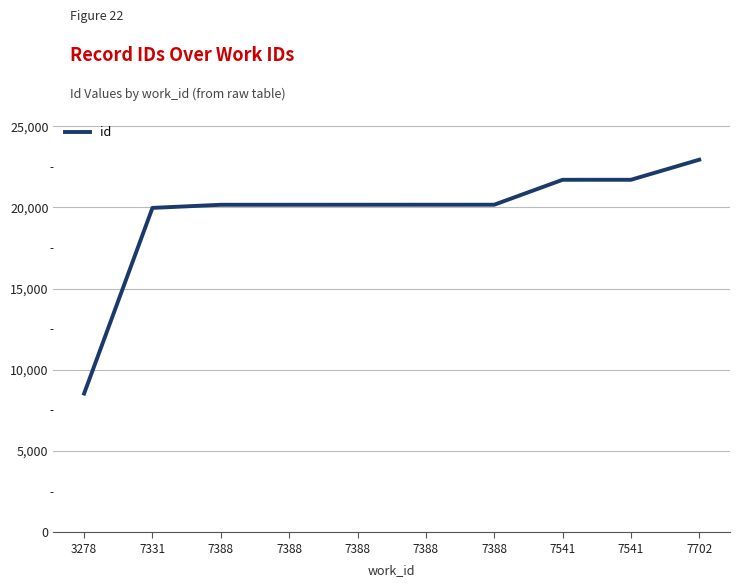

List the labels in order of value, largest first.

7702, 7541, 7541, 7388, 7388, 7388, 7388, 7388, 7331, 3278